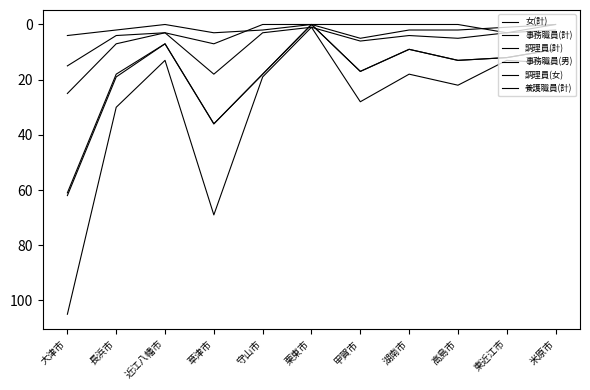

How many lines are shown in the chart?

6